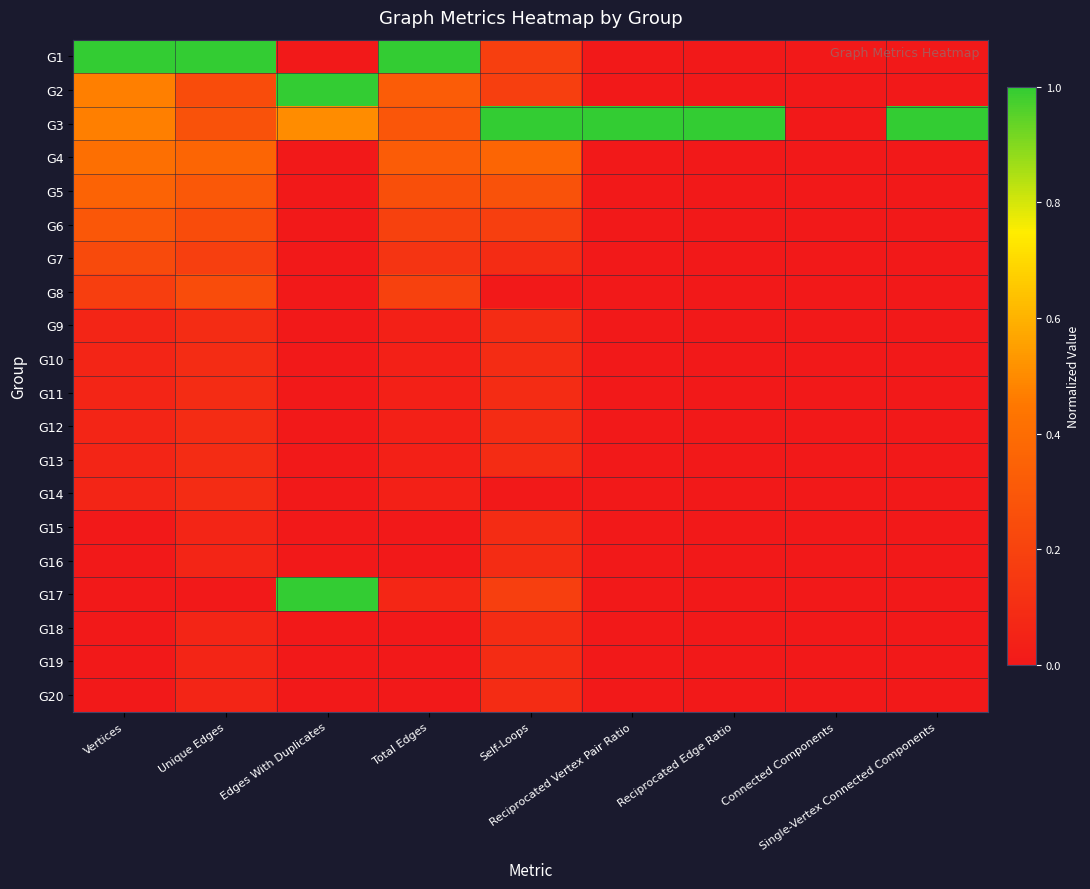

Which series has the largest total across all categories?

G3